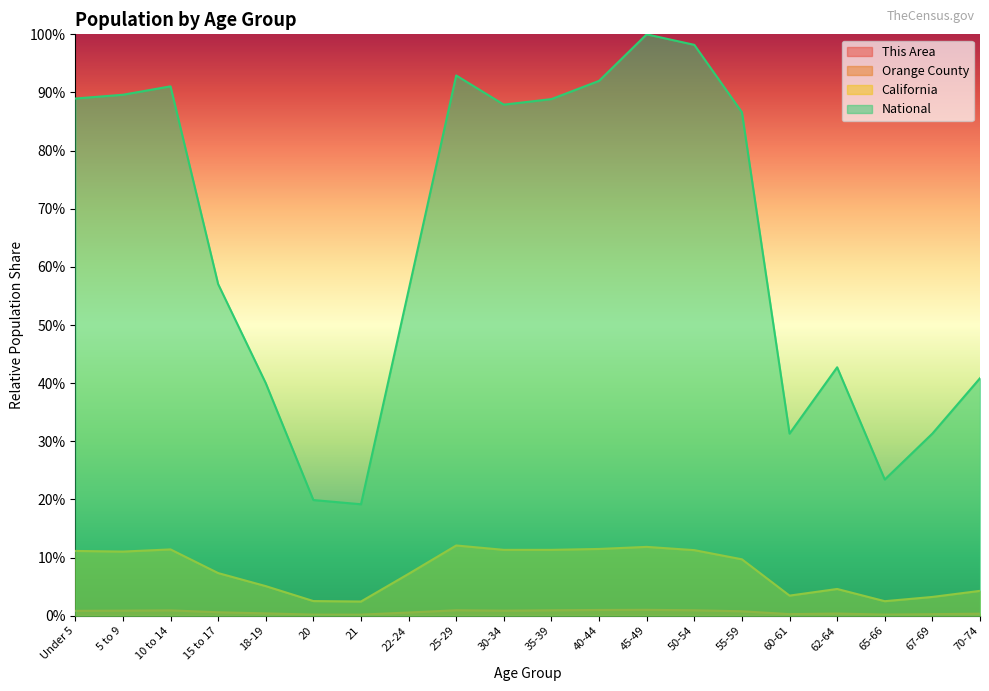

Reading left to right, list all the values displayed in this chart.

This Area: Under 5=0.0	5 to 9=0.0	10 to 14=0.0	15 to 17=0.0	18-19=0.0	20=0.0	21=0.0	22-24=0.0	25-29=0.0	30-34=0.0	35-39=0.0	40-44=0.0	45-49=0.0	50-54=0.0	55-59=0.0	60-61=0.0	62-64=0.0	65-66=0.0	67-69=0.0	70-74=0.0
Orange County: Under 5=0.0	5 to 9=0.0	10 to 14=0.0	15 to 17=0.0	18-19=0.0	20=0.0	21=0.0	22-24=0.0	25-29=0.0	30-34=0.0	35-39=0.0	40-44=0.0	45-49=0.0	50-54=0.0	55-59=0.0	60-61=0.0	62-64=0.0	65-66=0.0	67-69=0.0	70-74=0.0
California: Under 5=0.1	5 to 9=0.1	10 to 14=0.1	15 to 17=0.1	18-19=0.1	20=0.0	21=0.0	22-24=0.1	25-29=0.1	30-34=0.1	35-39=0.1	40-44=0.1	45-49=0.1	50-54=0.1	55-59=0.1	60-61=0.0	62-64=0.0	65-66=0.0	67-69=0.0	70-74=0.0
National: Under 5=0.9	5 to 9=0.9	10 to 14=0.9	15 to 17=0.6	18-19=0.4	20=0.2	21=0.2	22-24=0.6	25-29=0.9	30-34=0.9	35-39=0.9	40-44=0.9	45-49=1.0	50-54=1.0	55-59=0.9	60-61=0.3	62-64=0.4	65-66=0.2	67-69=0.3	70-74=0.4